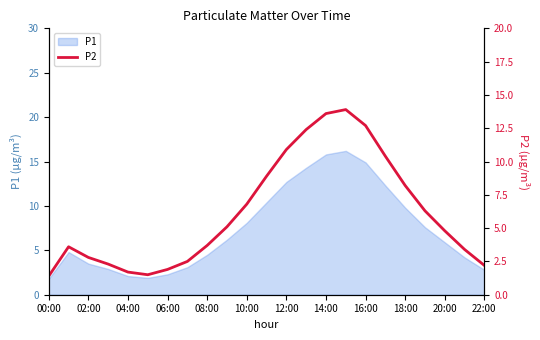

How many lines are shown in the chart?

1